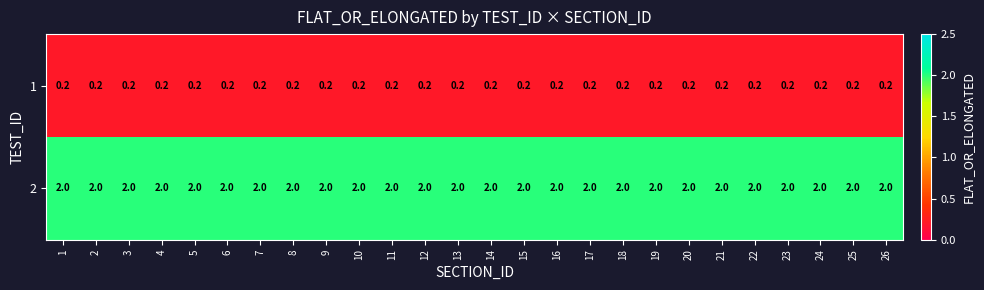

Rank the series by their average value, from highest to lowest.

2, 1